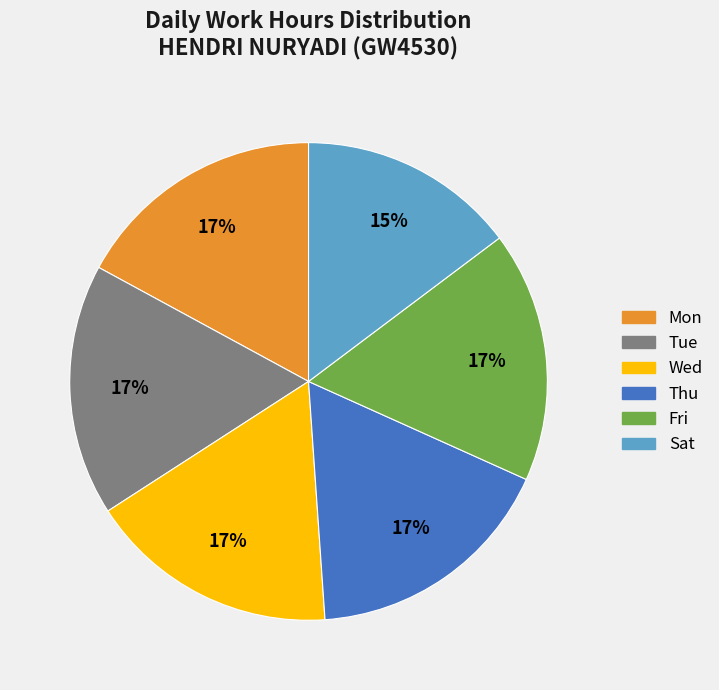

To the nearest percent, what is the difference between the largest and smallest slice percentages?

2%